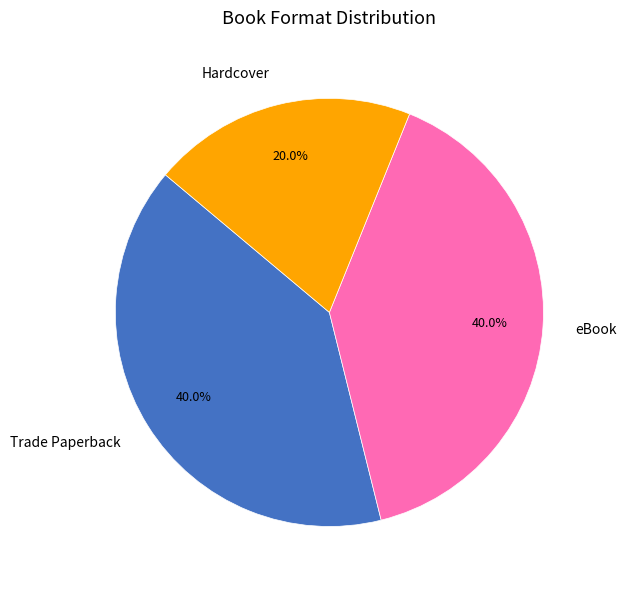

Is there any slice that represents more than half of the pie?

No